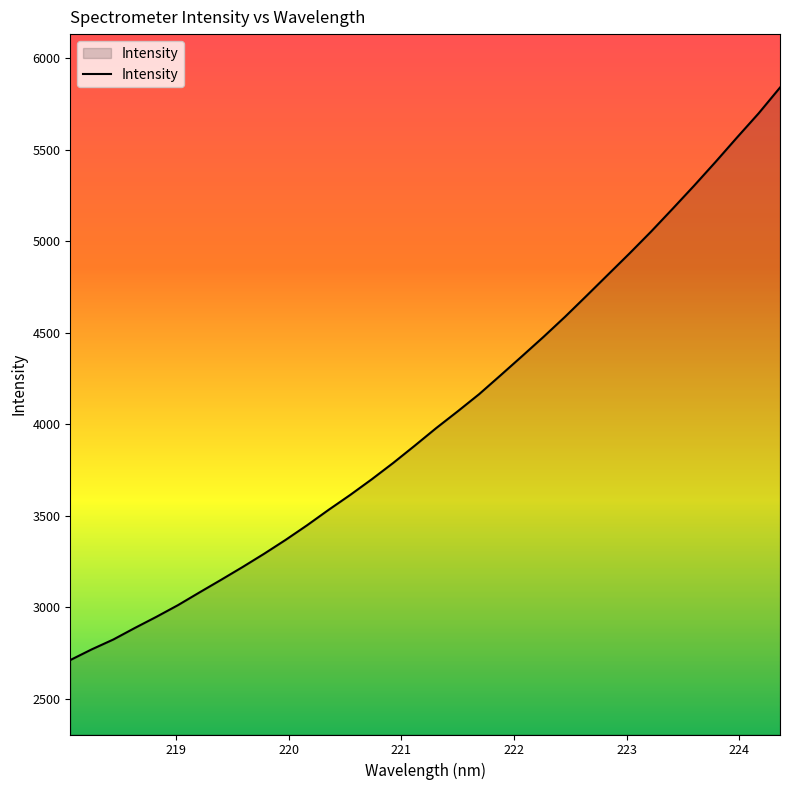

What is the maximum value shown in the chart?

5840.8